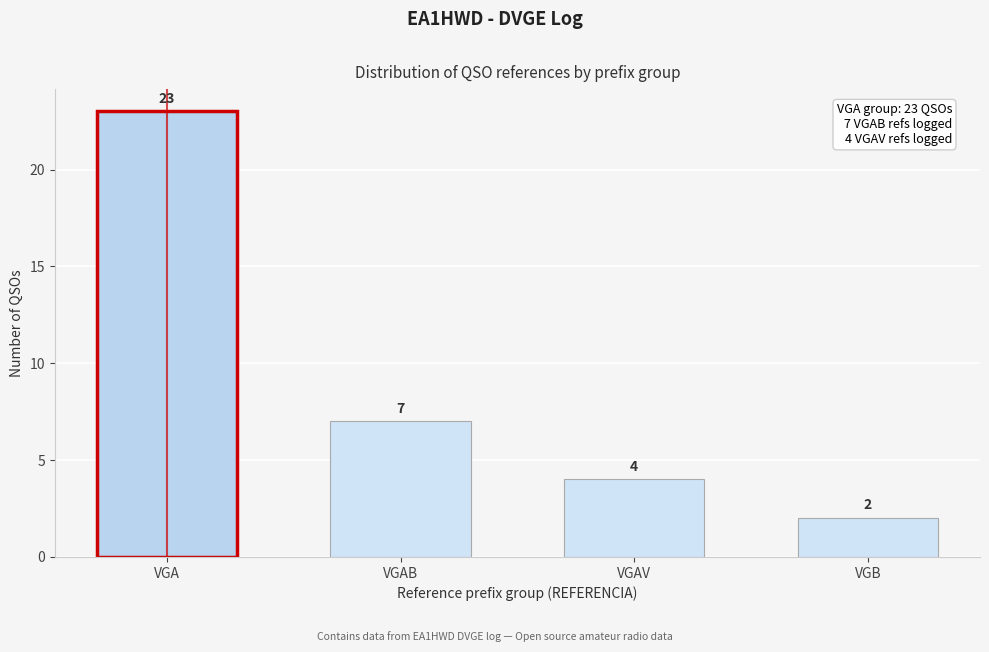

Reading left to right, transcribe all the data shown in this chart.

23	7	4	2